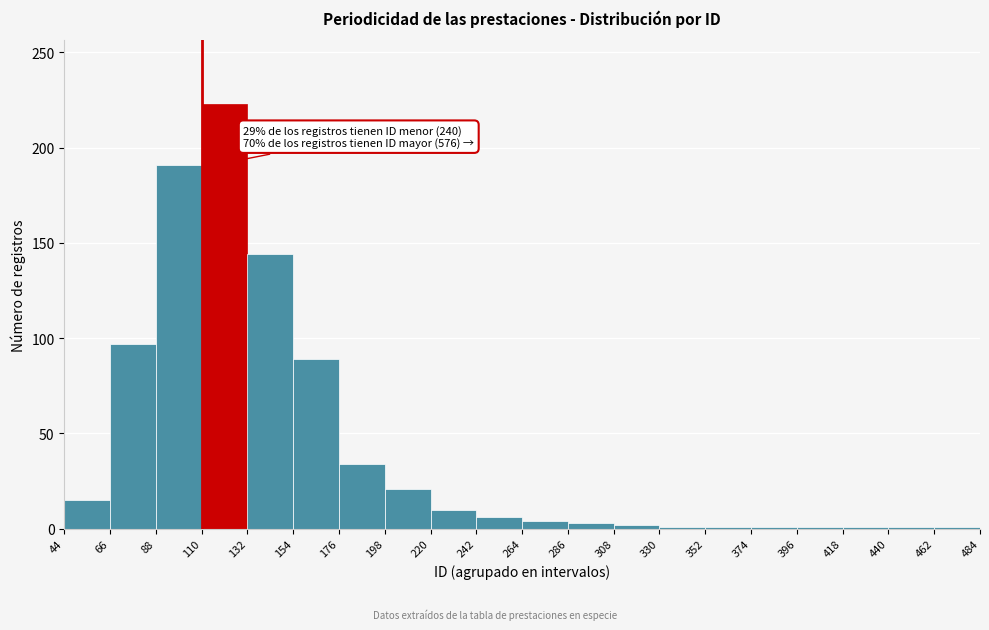

Which range on the x-axis has the tallest bar?

110 to 132